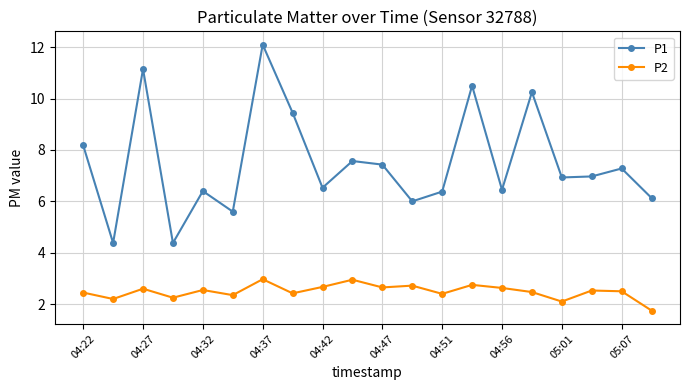

True or false: P1 and P2 cross at least once.

False